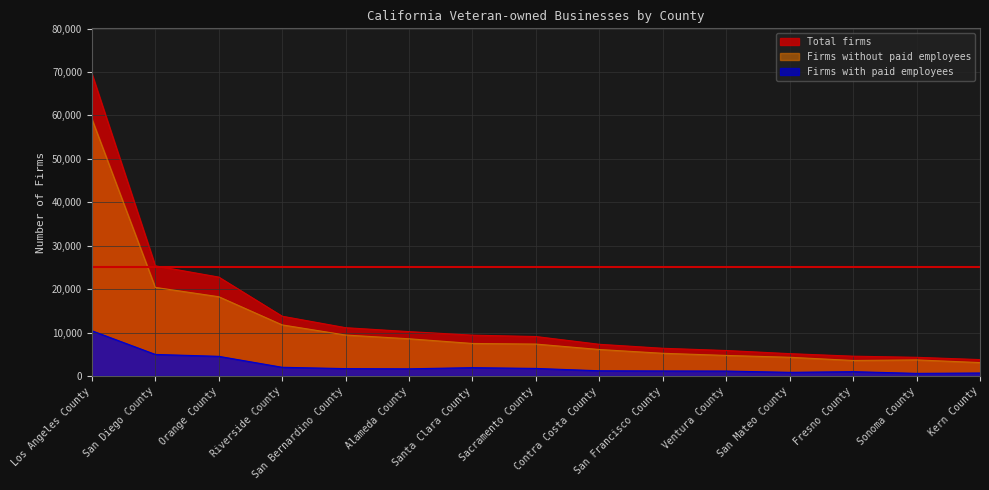

Which has a higher value, San Diego County or Fresno County?

San Diego County